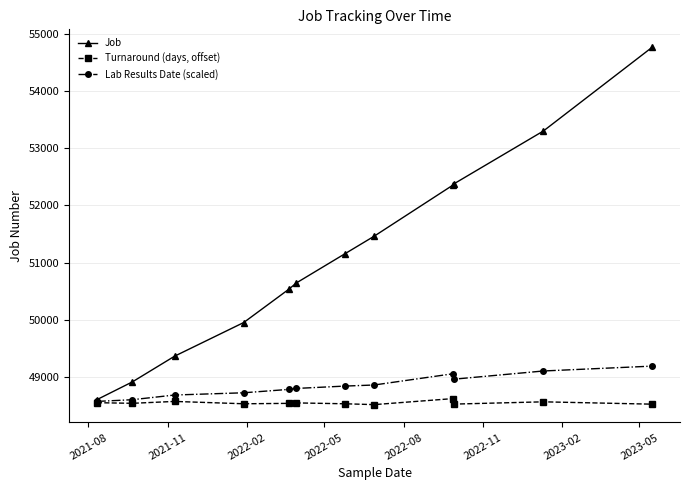

How many data points does each series have?

12